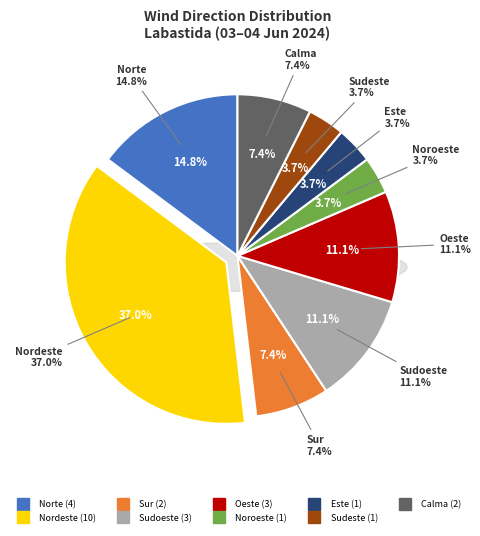

Approximately how many times larger is the value at Sudoeste compared to Oeste?

1.0